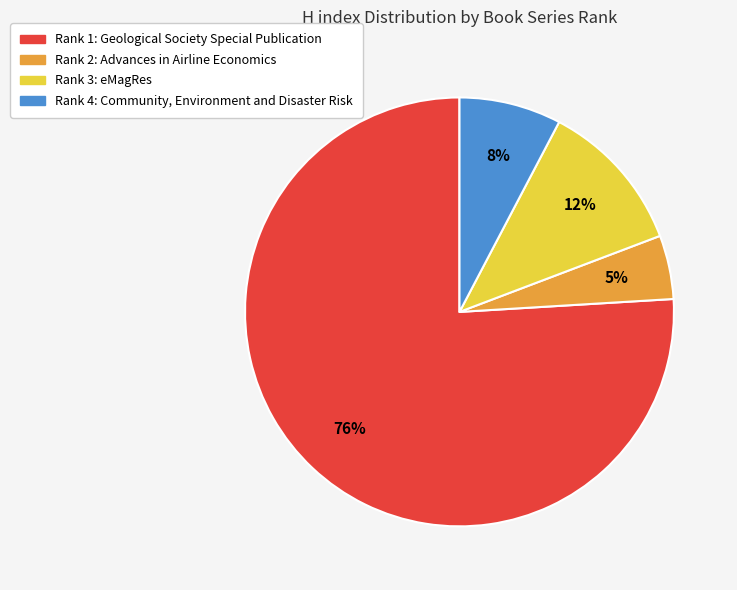

To the nearest percent, what portion does Rank 4: Community, Environment and Disaster Risk represent?

8%